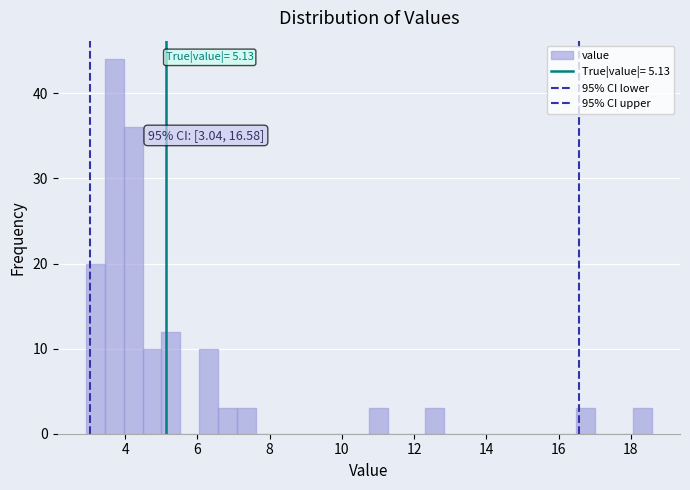

Read against the x-axis, roughly where is the centre of the tallest bar?

3.8